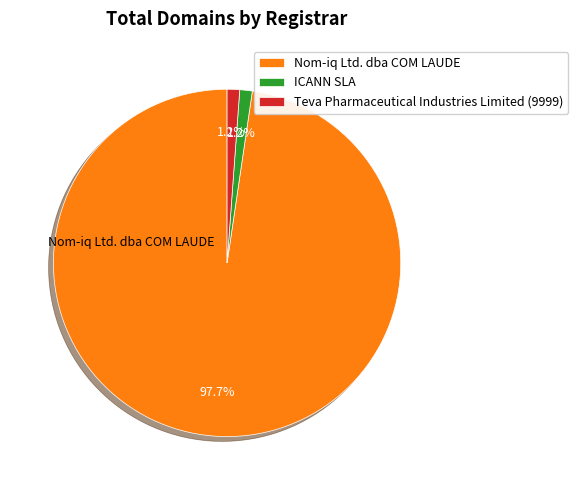

Approximately how many times larger is the value at Teva Pharmaceutical Industries Limited (9999) compared to ICANN SLA?

1.0